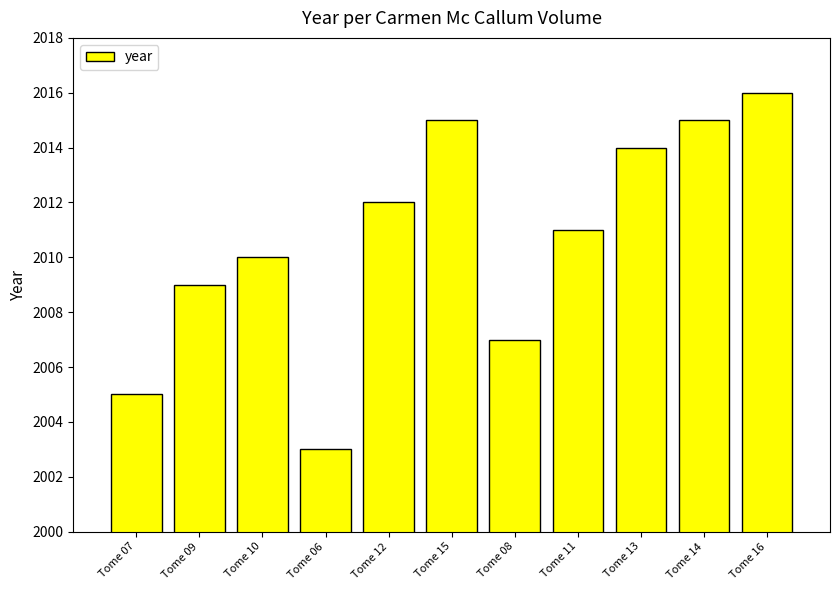

What position from the left is Tome 08?

7